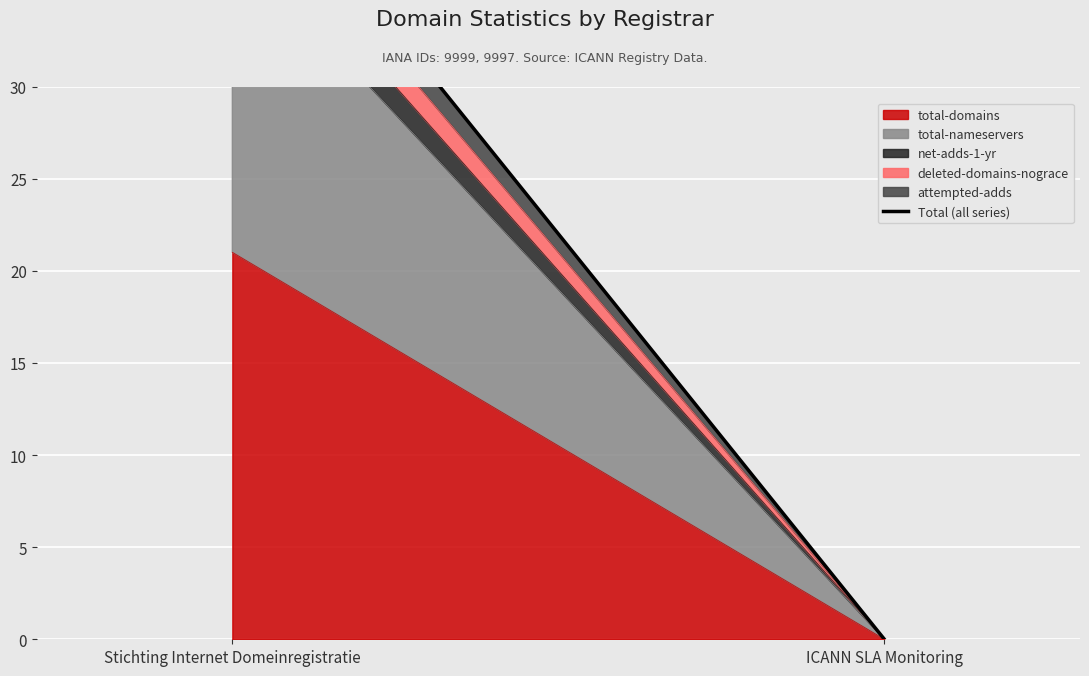

Rank the categories by value from highest to lowest.

Stichting Internet Domeinregistratie, ICANN SLA Monitoring